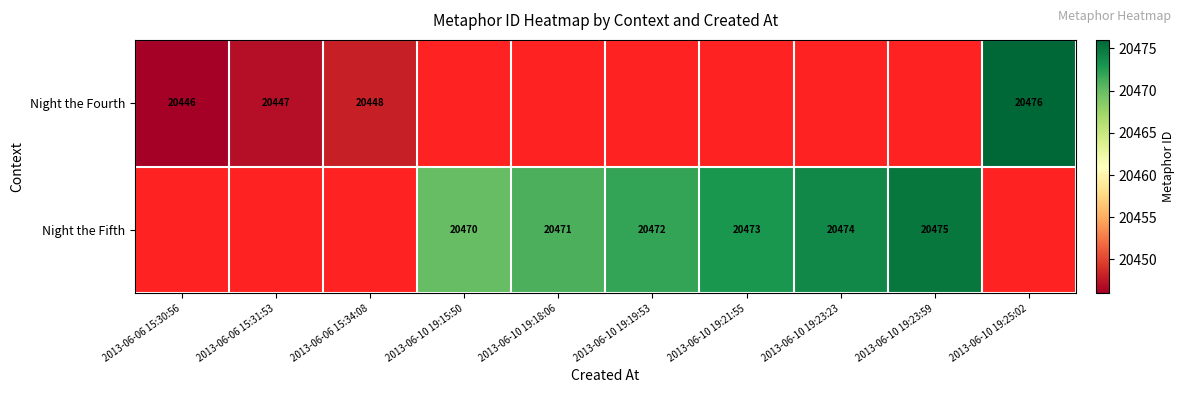

Is it true that Night the Fourth equals 32386.9 at 2013-06-10 19:25:02?

False